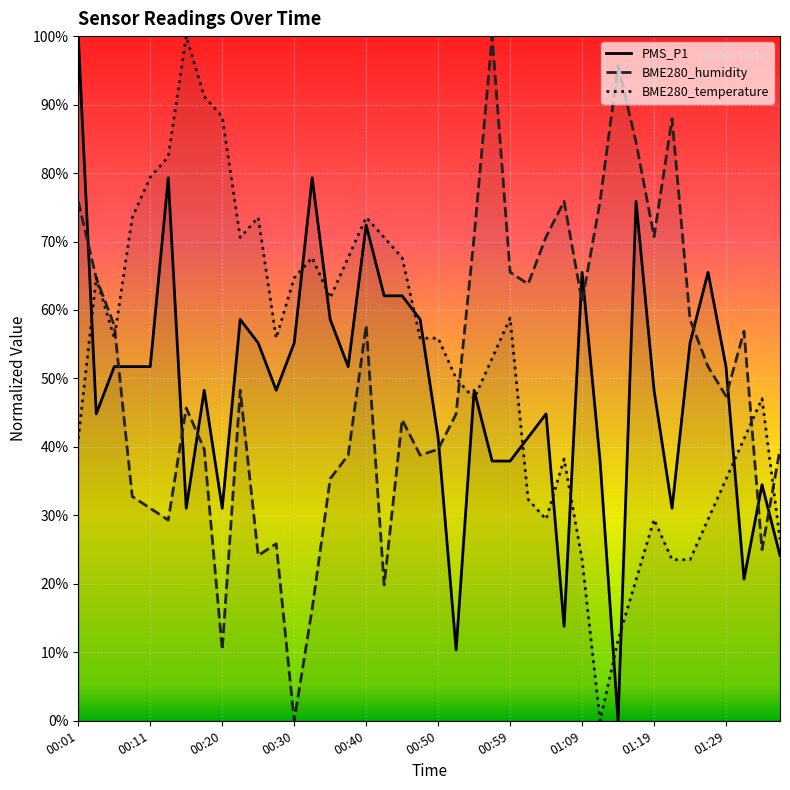

What is the difference between the highest and lowest values at 00:54?

23.6